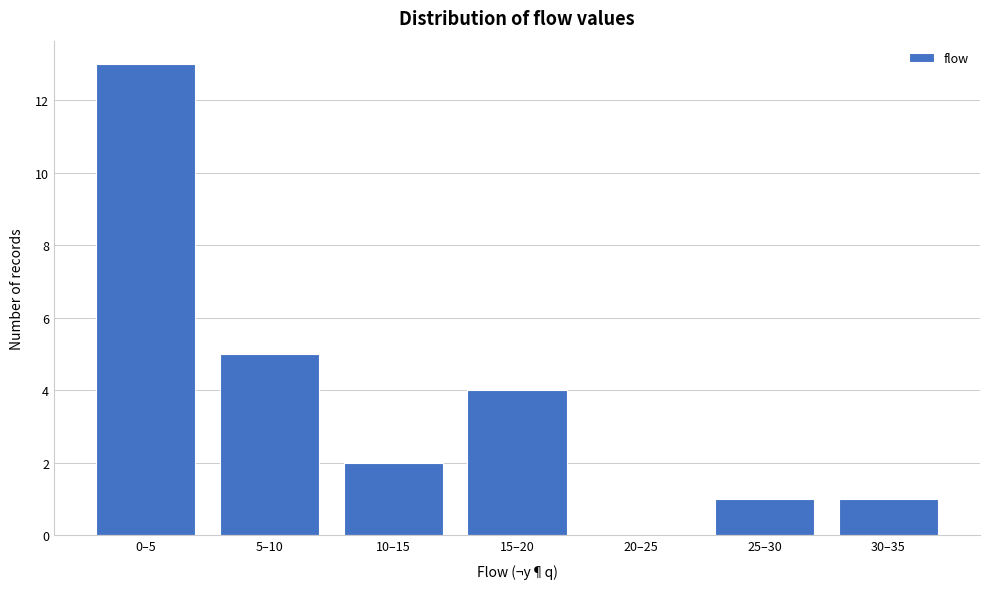

Reading left to right, what are all the values shown in this chart?

0–5=13	5–10=5	10–15=2	15–20=4	20–25=0	25–30=1	30–35=1